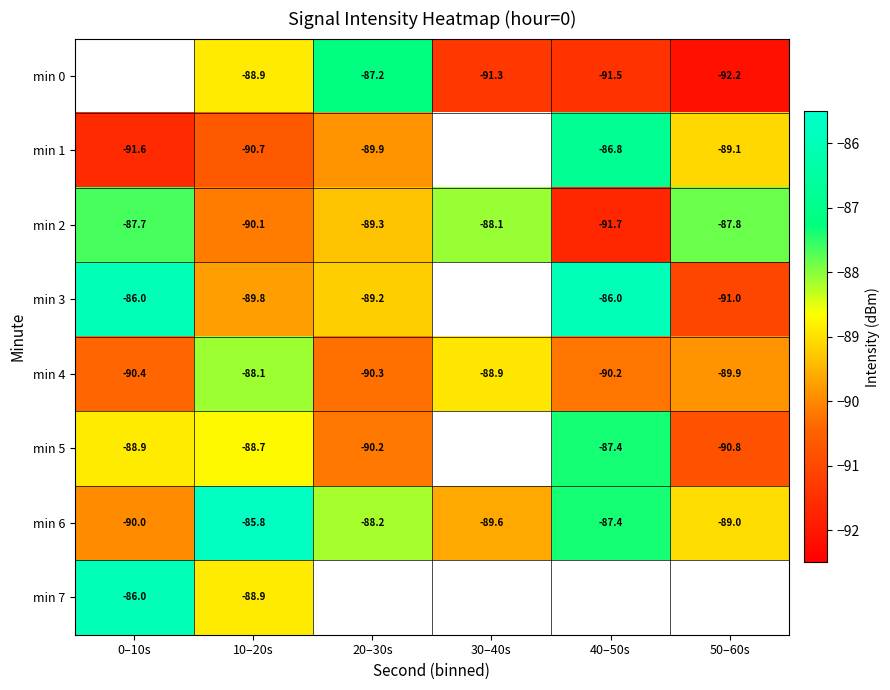

Which series changed the most between 20–30s and 30–40s?

min 0